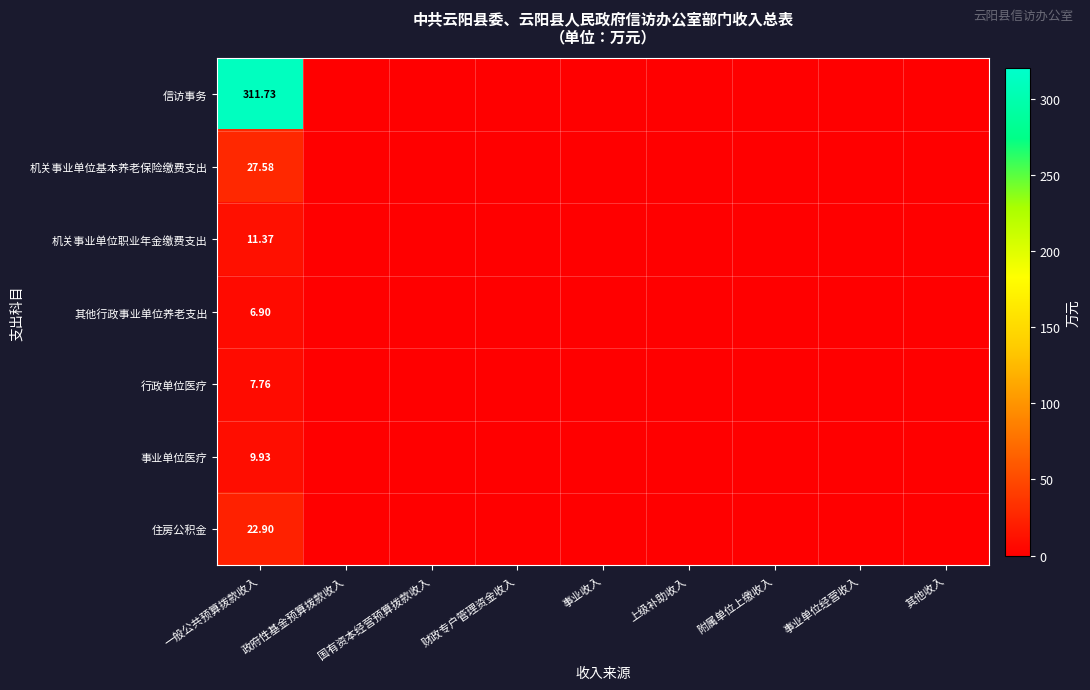

Which series changed the most between 一般公共预算拨款收入 and 事业单位经营收入?

信访事务